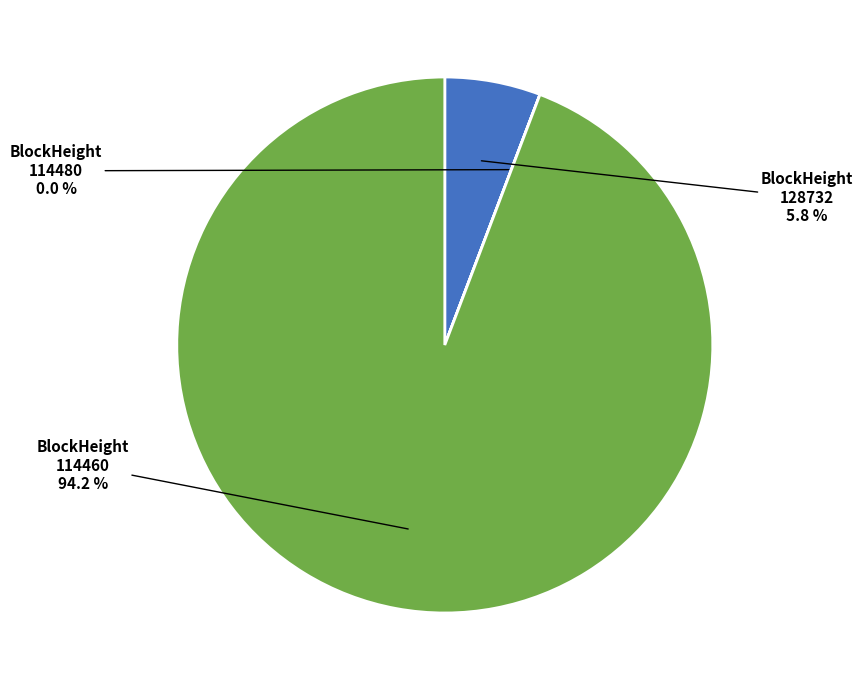

Does any single category account for the majority?

Yes